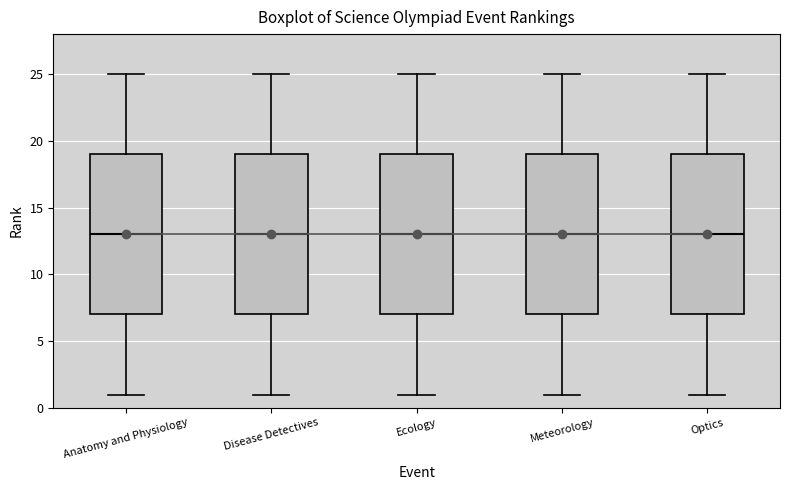

Reading left to right, transcribe this box plot: for each box, give where its median line is, the range the box spans, and where its two whiskers end, as read against the y-axis. The values are not printed on the chart, so give them approximately, as read against the axis.

Anatomy and Physiology: median 13, box 7 to 19, whiskers 1 to 25
Disease Detectives: median 13, box 7 to 19, whiskers 1 to 25
Ecology: median 13, box 7 to 19, whiskers 1 to 25
Meteorology: median 13, box 7 to 19, whiskers 1 to 25
Optics: median 13, box 7 to 19, whiskers 1 to 25